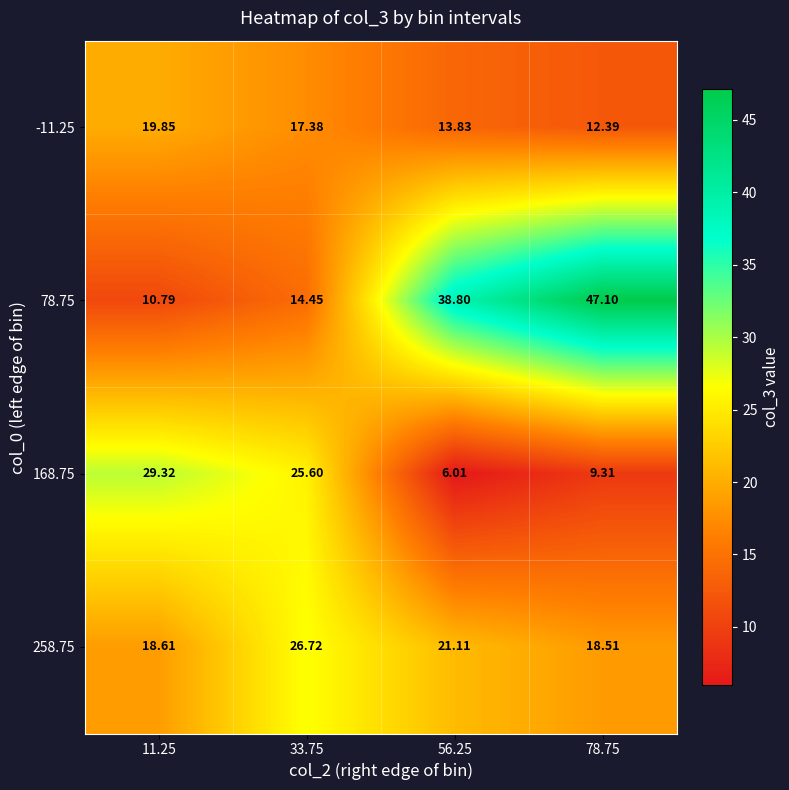

Is the value of 258.75 at 11.25 greater than the value of 168.75 at 78.75?

Yes